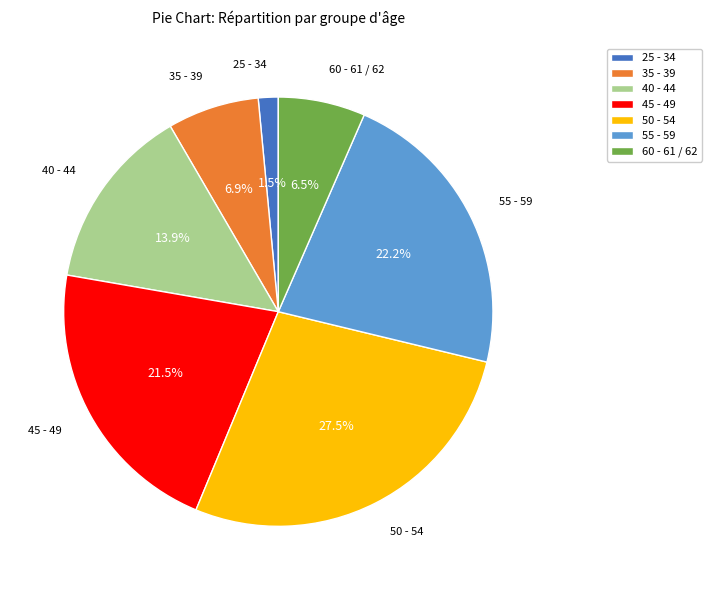

Count the number of slices in the pie.

7